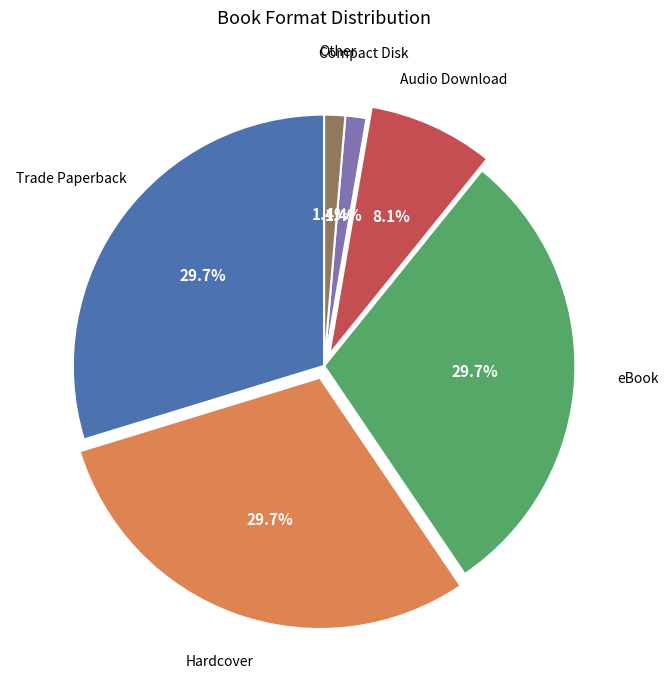

Is there any slice that represents more than half of the pie?

No